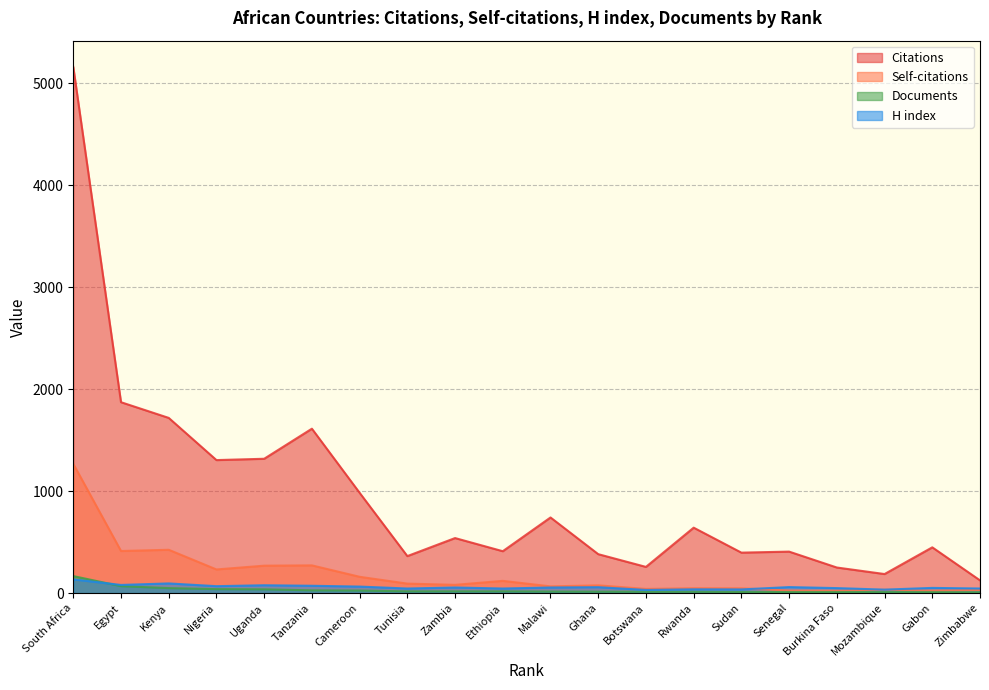

What is the label of the 19th point from the left?

Gabon